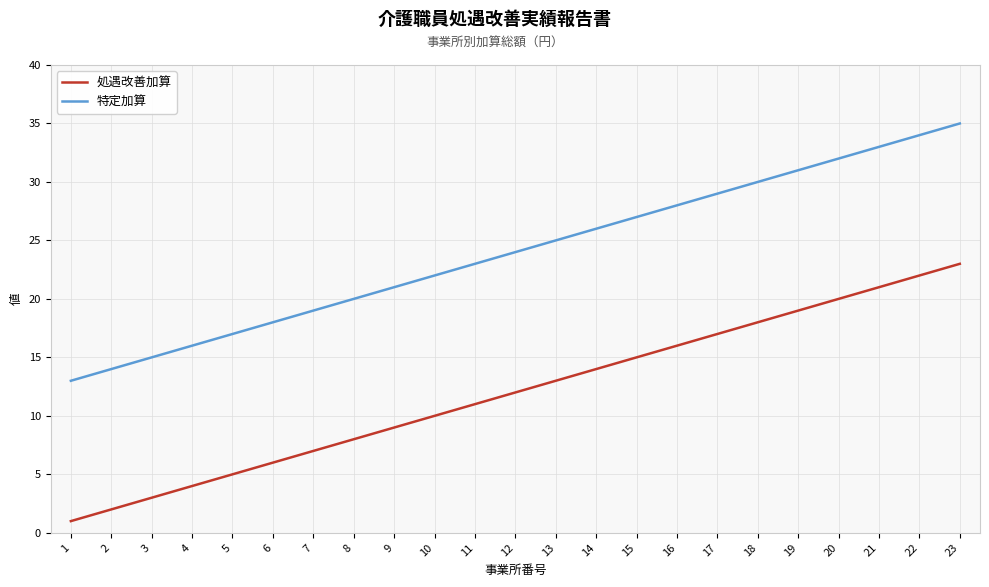

What is the total value across all series at 18?

48